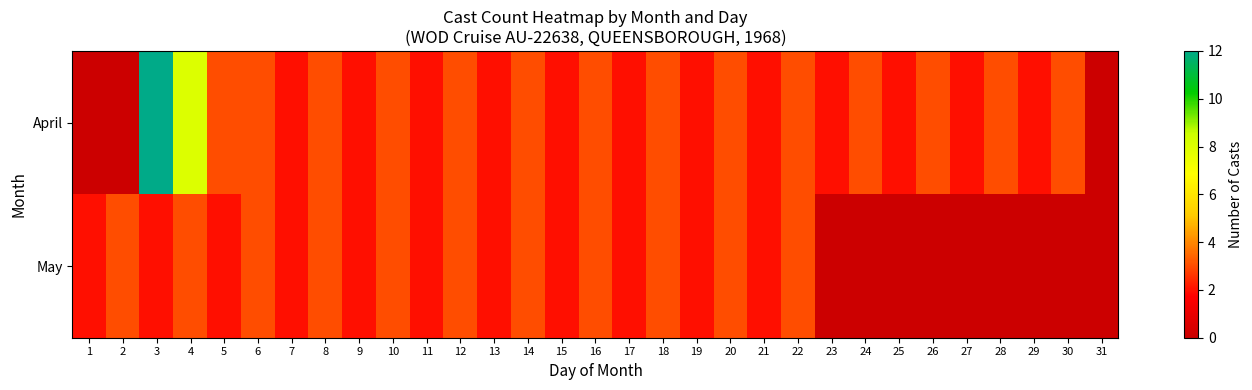

Rank the series at 22 from lowest to highest value.

April, May